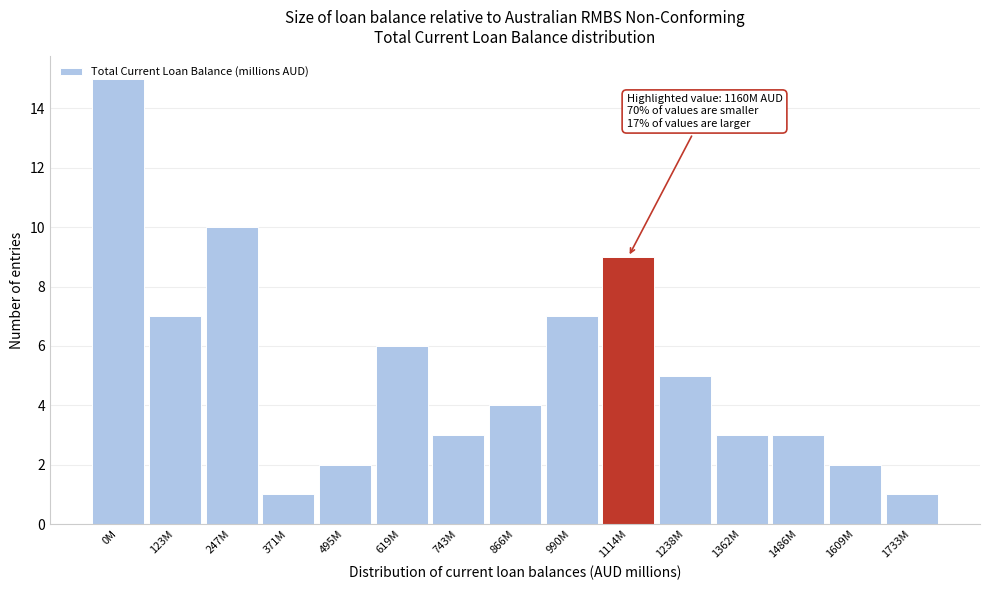

What is the change in value from 123M to 371M?

-6